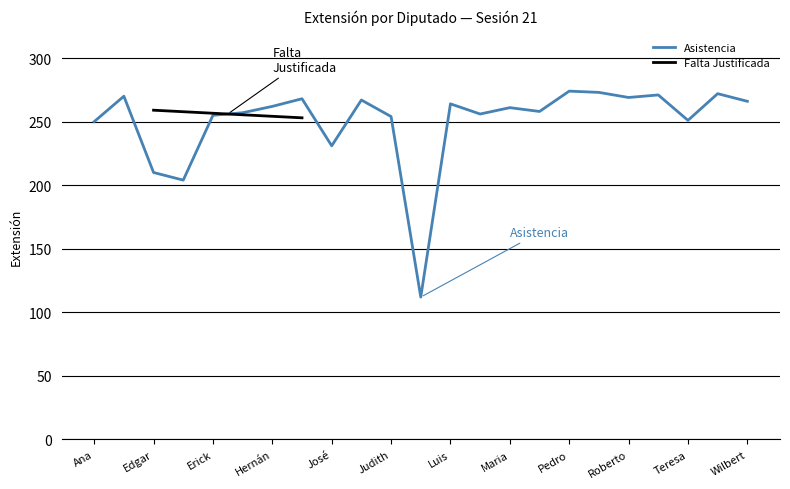

The Asistencia series shows 83 at Erick. True or false?

False